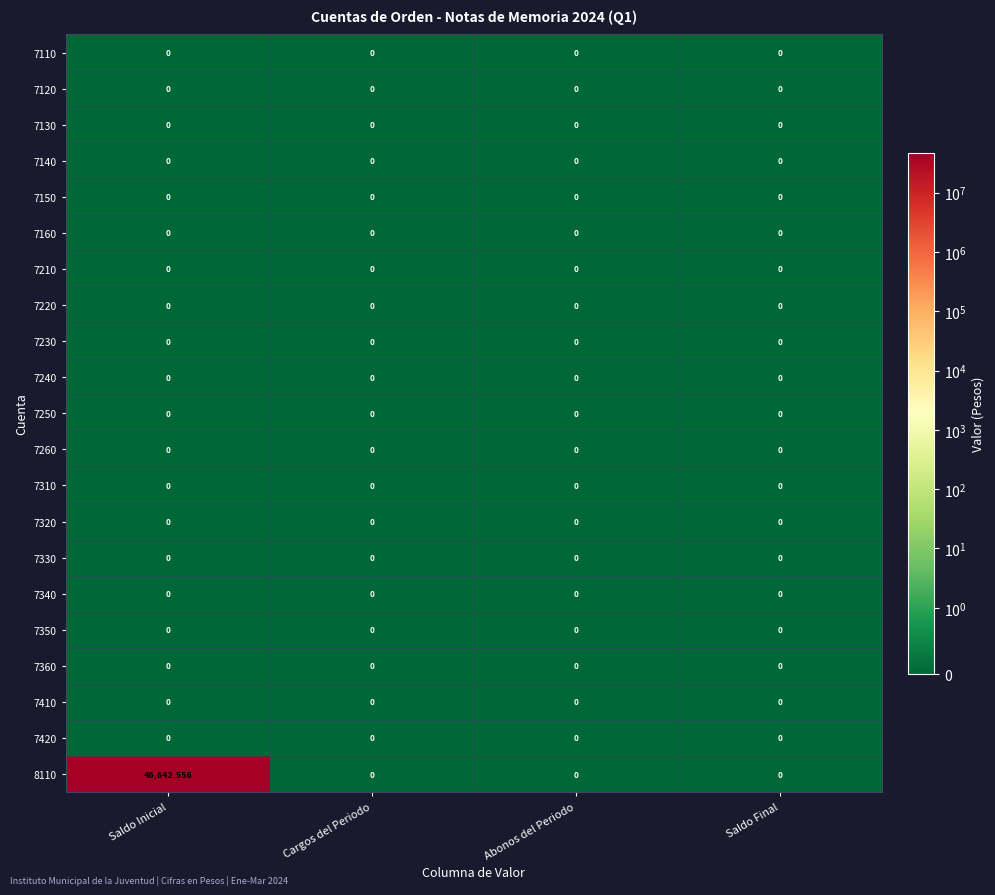

Count the number of categories in the chart.

4